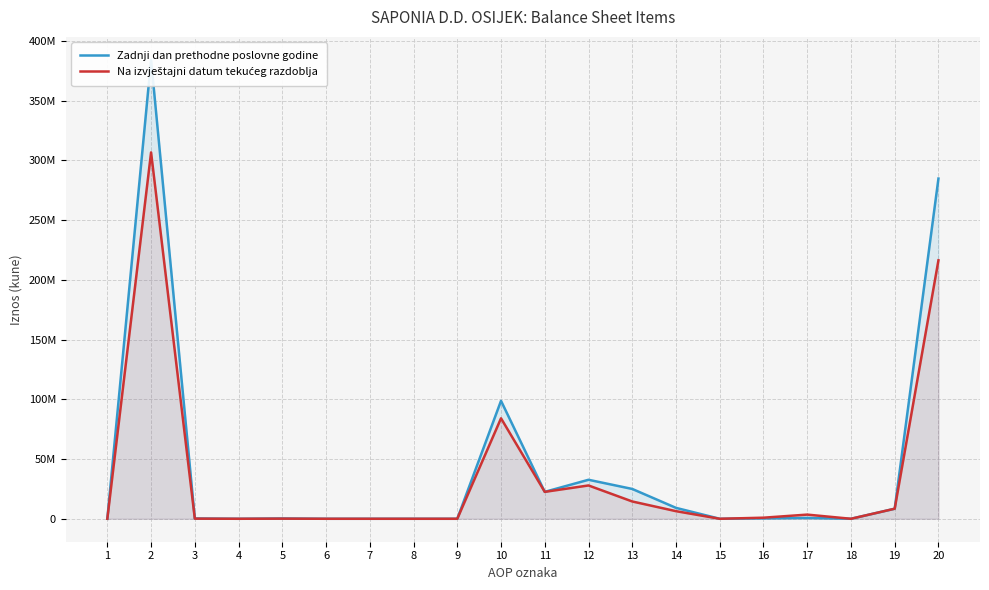

What is the difference between the second highest and minimum values in the Zadnji dan prethodne poslovne godine series?

284719782